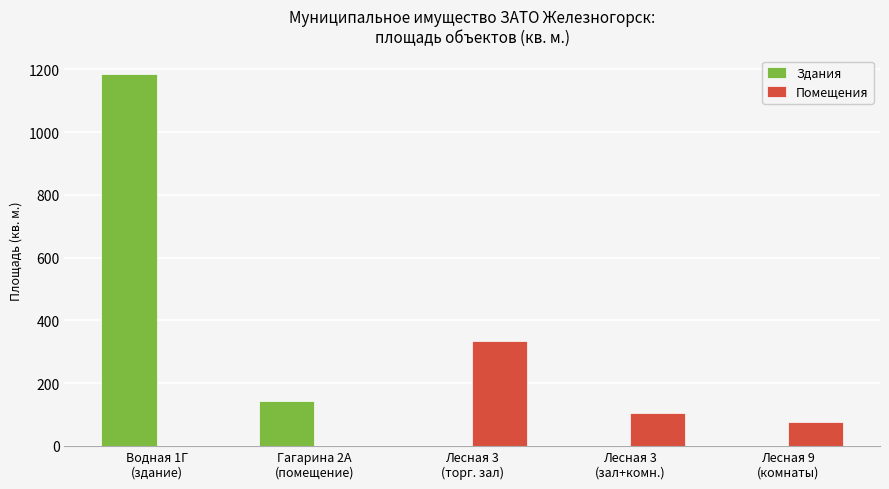

Which series has the largest total across all categories?

Здания